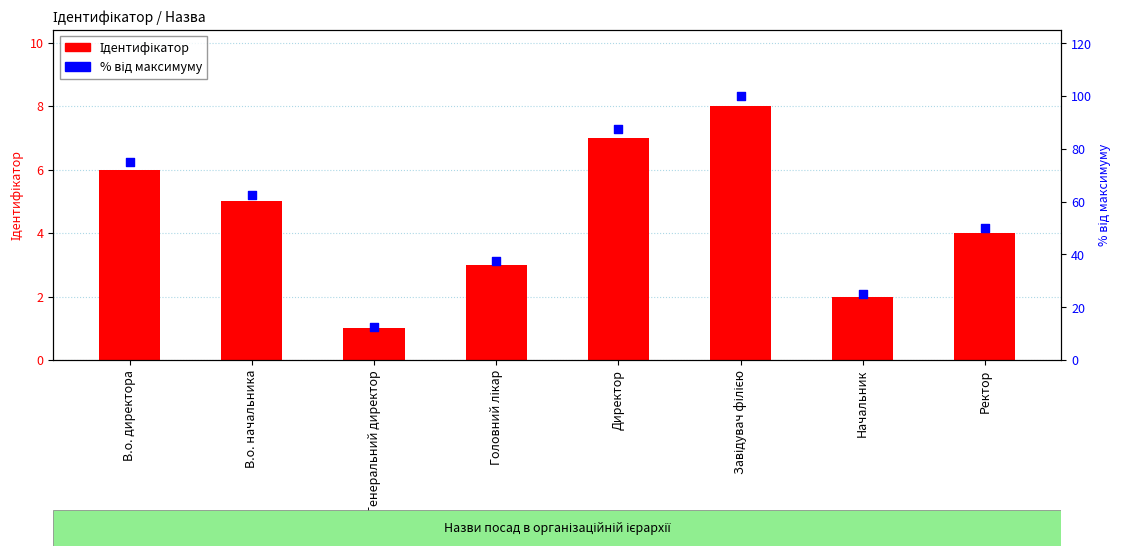

Which series reaches the minimum Y coordinate?

Ідентифікатор